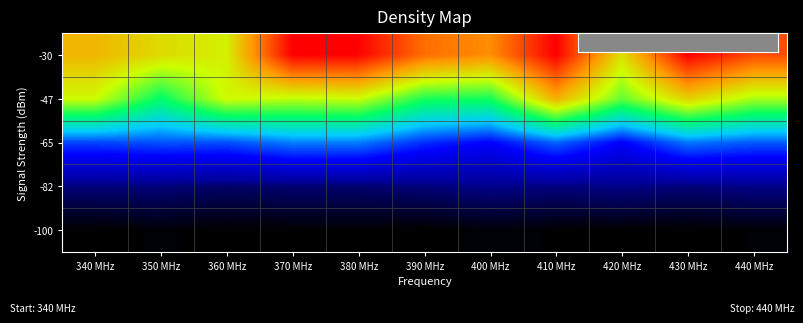

List the series in order of their peak value, lowest first.

-100, -82, -65, -47, -30